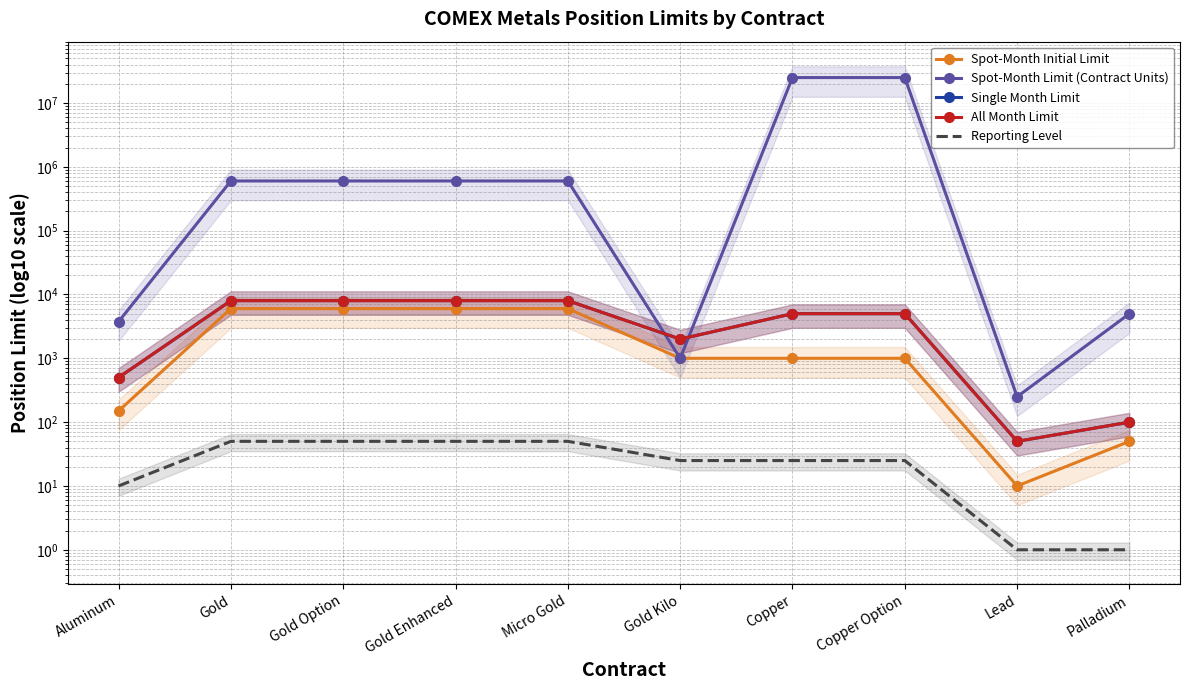

What are all the series names shown in the legend?

Spot-Month Initial Limit, Spot-Month Limit (Contract Units), Single Month Limit, All Month Limit, Reporting Level